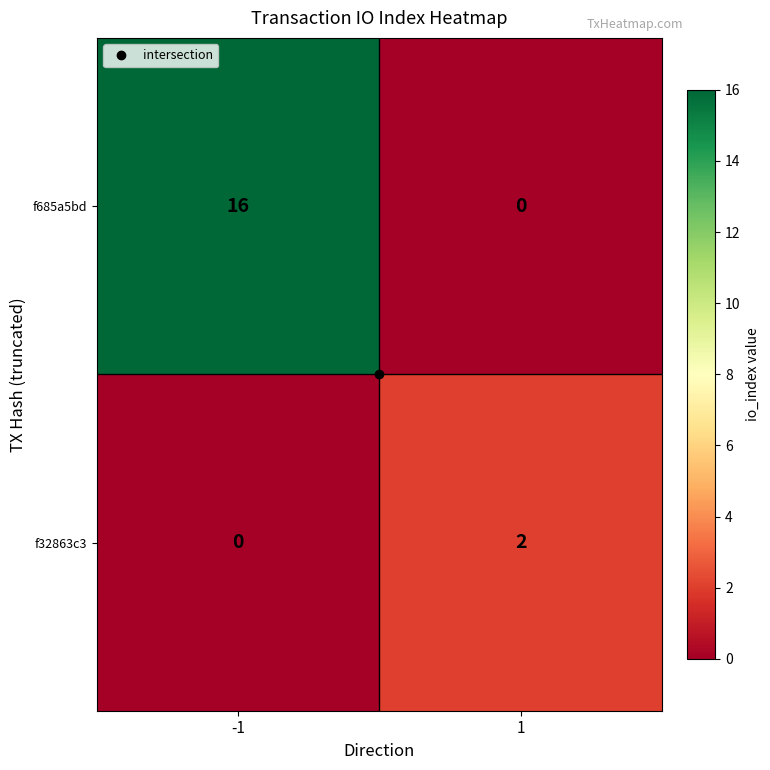

What is the sum of all f685a5bd values?

16